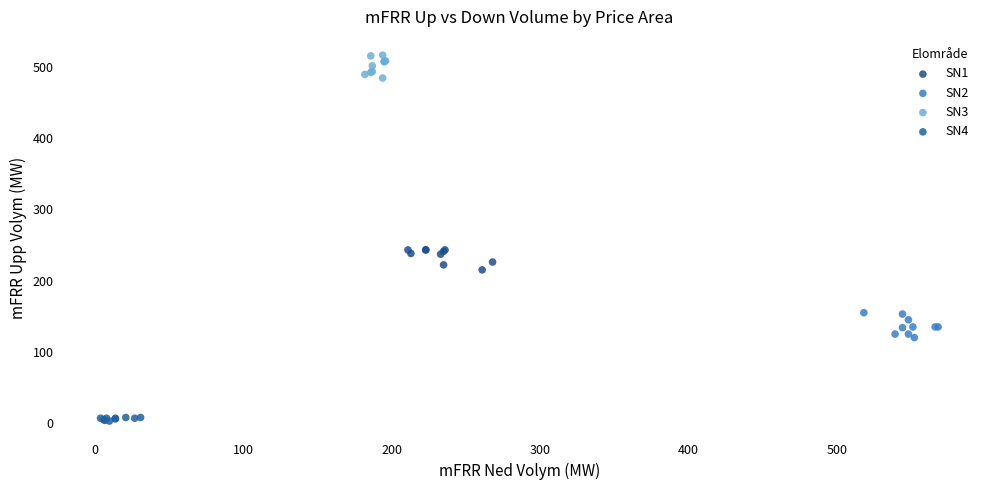

Which series reaches the minimum Y coordinate?

SN4